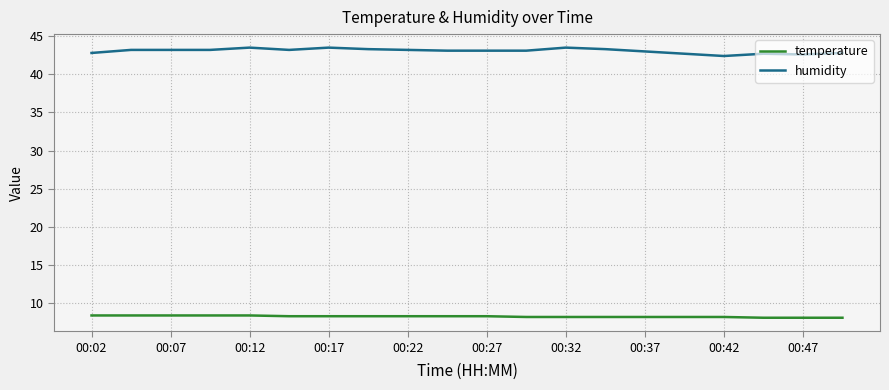

Rank the series by their maximum value, from highest to lowest.

humidity, temperature